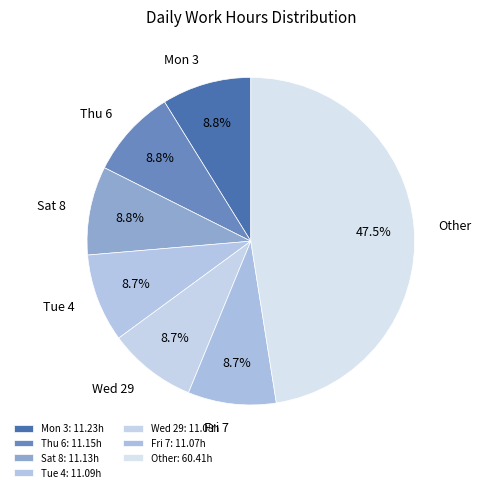

What percentage do Other and Tue 4 together represent?

56.2%